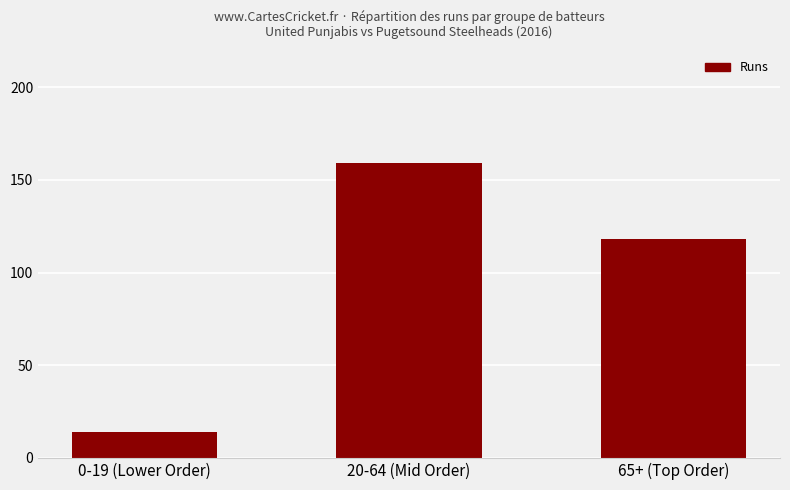

What is the value of the 2nd bar from the left?

159